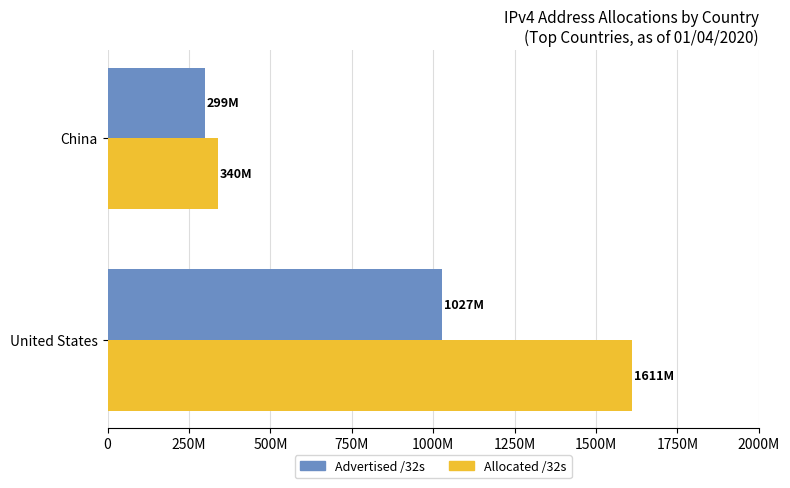

What is the value of the Advertised /32s bar at the 2nd from the left?

299585792